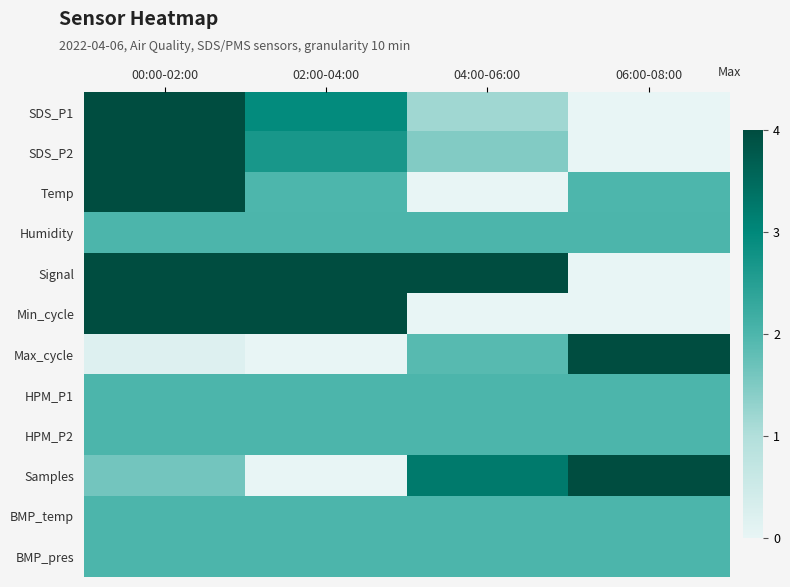

Between 02:00-04:00 and 06:00-08:00, which is larger?

02:00-04:00